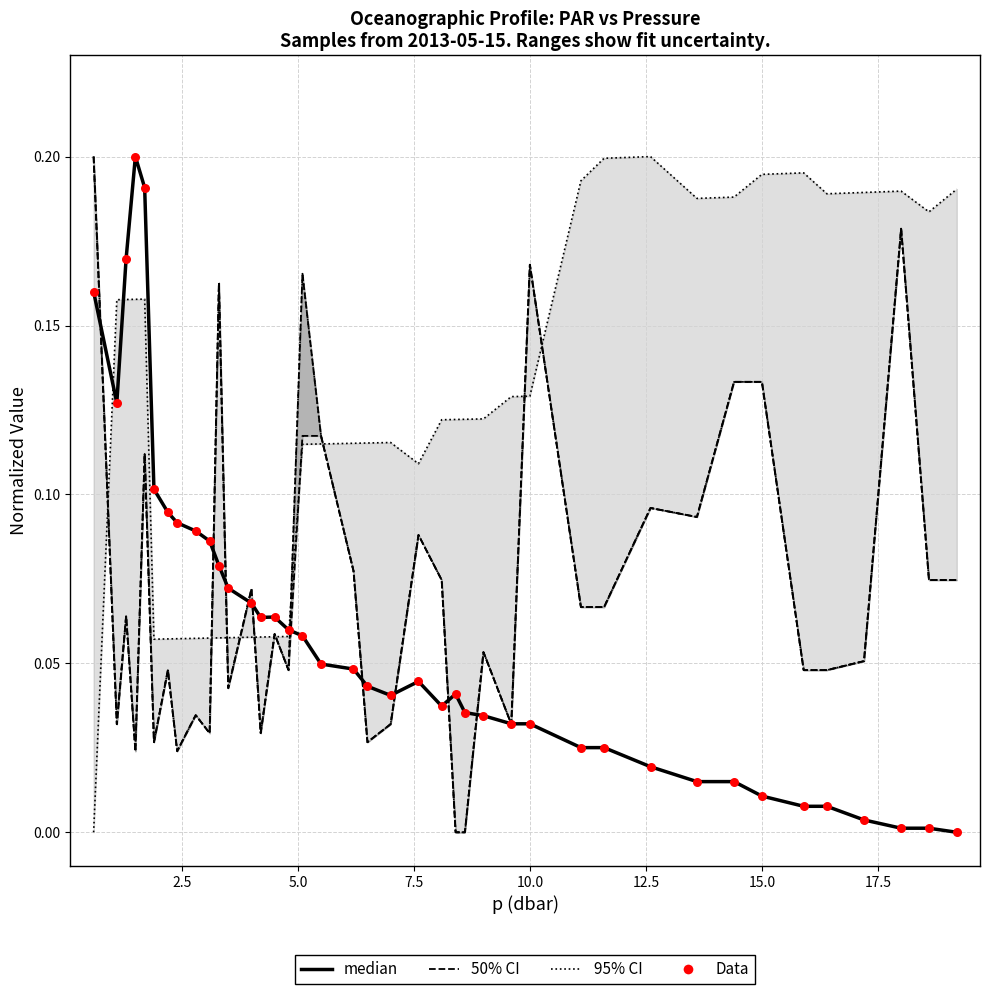

What are all the series names shown in the legend?

95% CI, 50% CI, median, Data